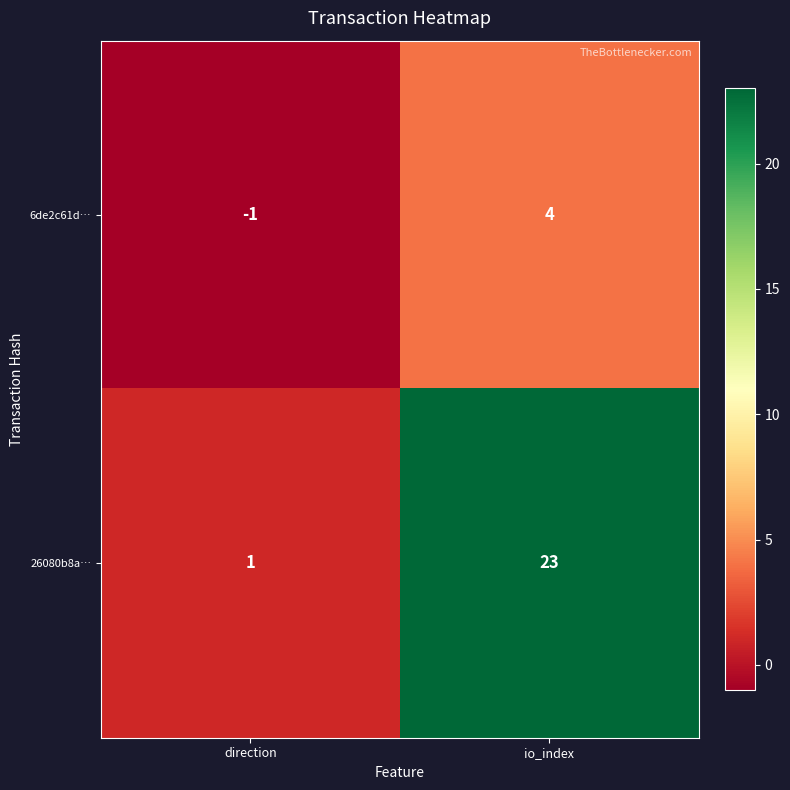

At how many categories does at least one series exceed 0?

2